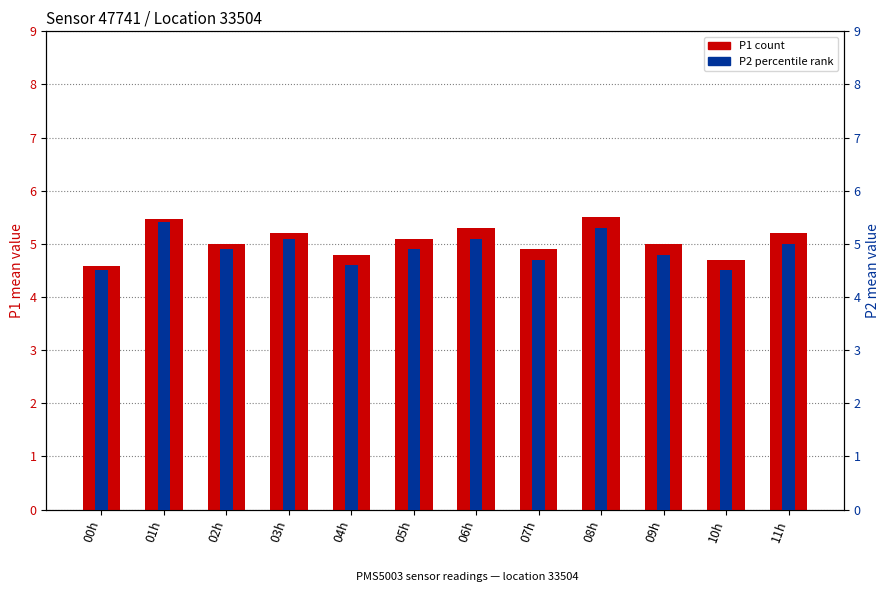

Is it true that P1 (count) equals 5.2 at 11h?

True